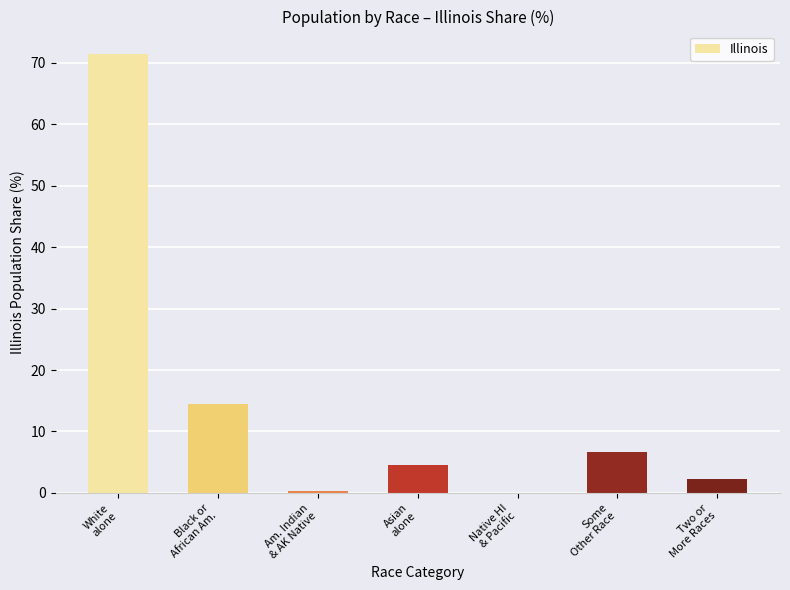

What is the maximum value shown in the chart?

71.5